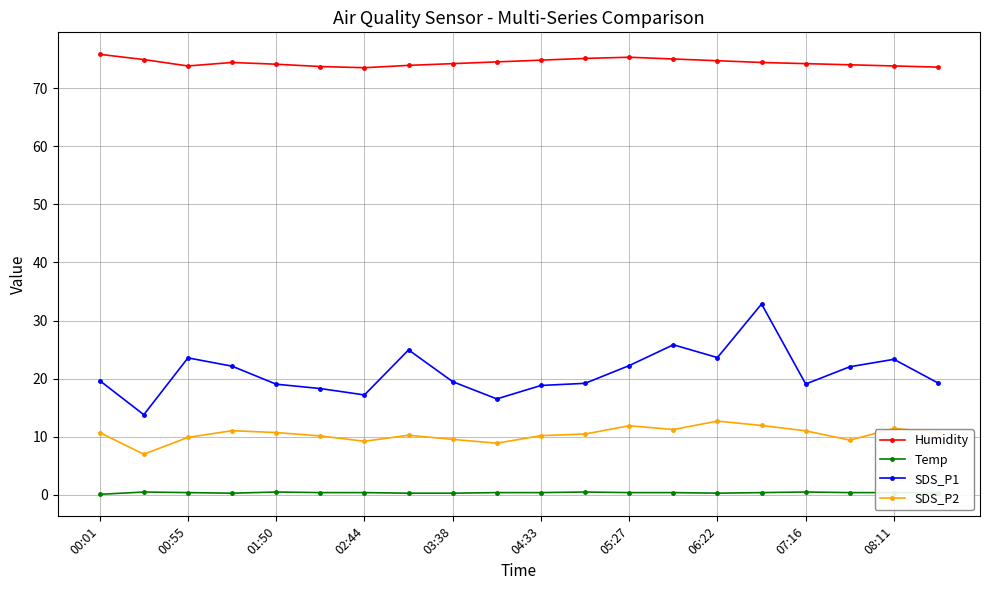

What is the average value of the SDS_P2 series?

10.4